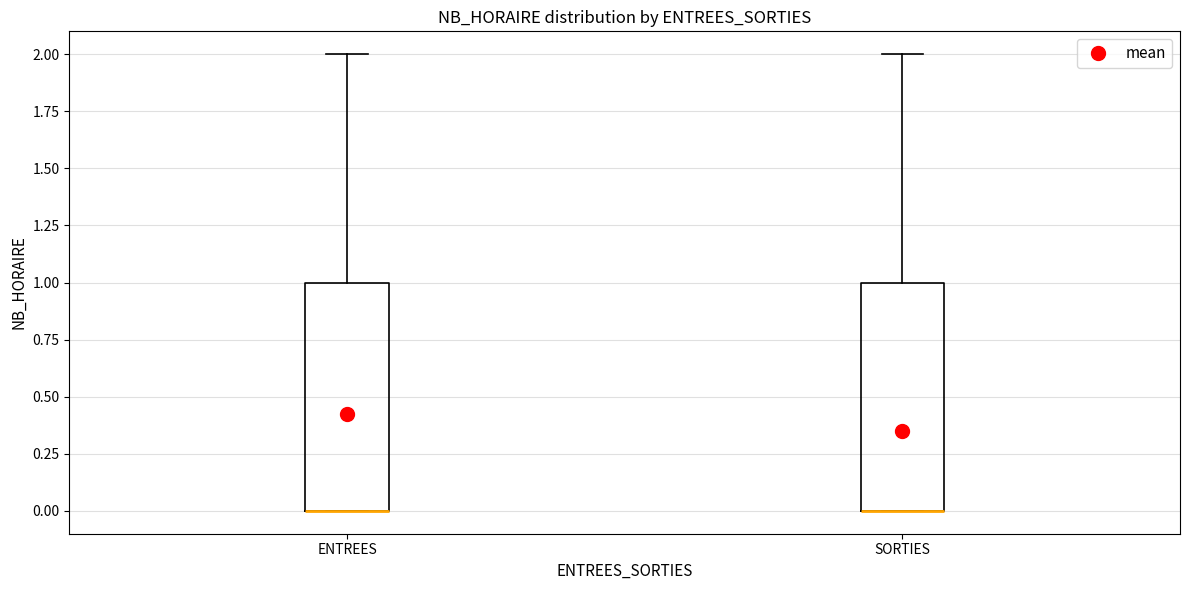

Where is the upper edge of the box for ENTREES on the y-axis? The values are not printed on the chart, so give them approximately, as read against the axis.

1